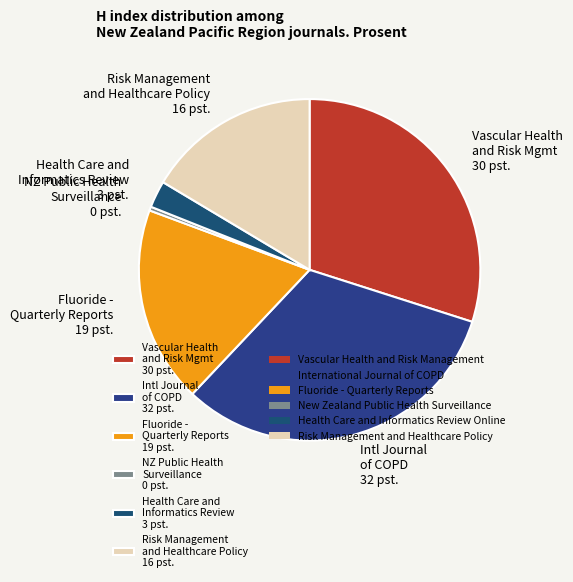

Count the number of slices in the pie.

6